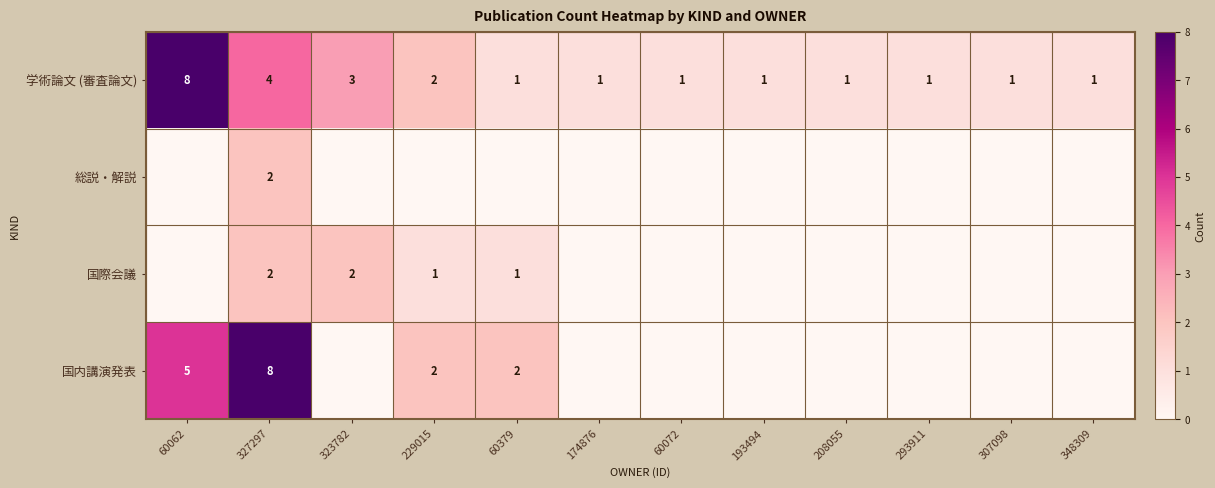

The 国内講演発表 series shows 1 at 60379. True or false?

False